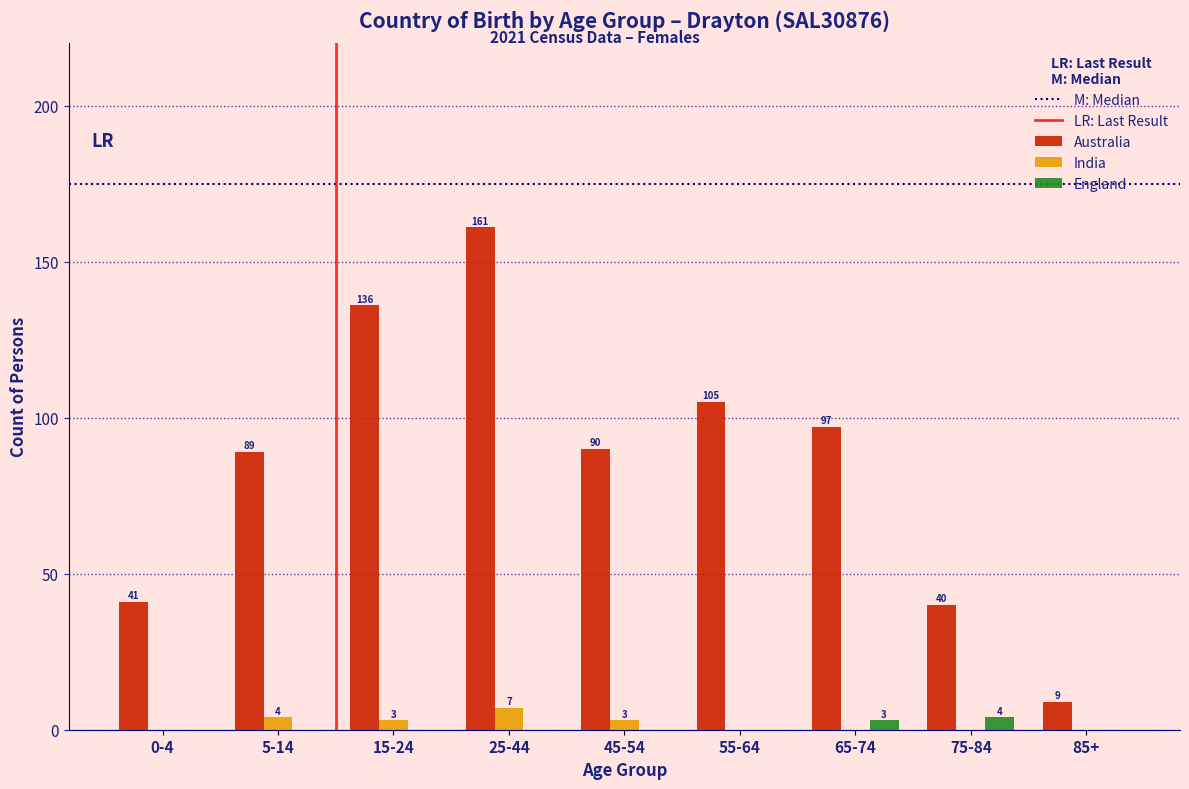

Reading right to left, transcribe all the data shown in this chart.

Australia: 85+=9	75-84=40	65-74=97	55-64=105	45-54=90	25-44=161	15-24=136	5-14=89	0-4=41
India: 85+=0	75-84=0	65-74=0	55-64=0	45-54=3	25-44=7	15-24=3	5-14=4	0-4=0
England: 85+=0	75-84=4	65-74=3	55-64=0	45-54=0	25-44=0	15-24=0	5-14=0	0-4=0